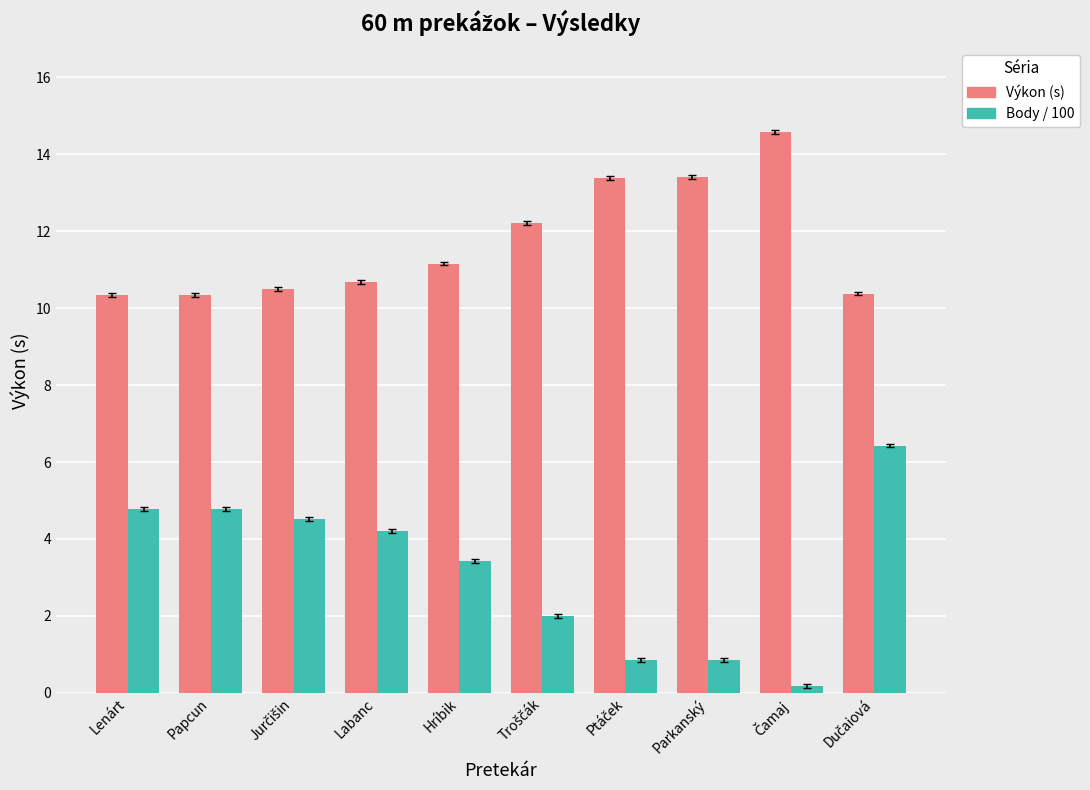

The Výkon (s) series shows 2.8 at Labanc. True or false?

False